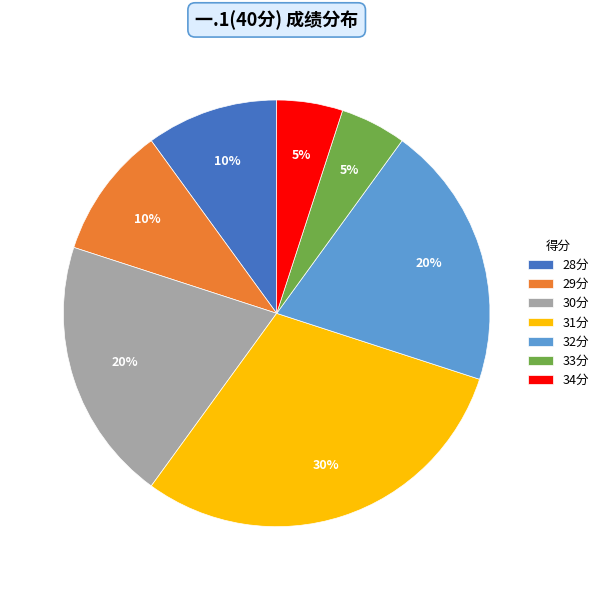

Is it true that 31分 is 30% of the pie?

True